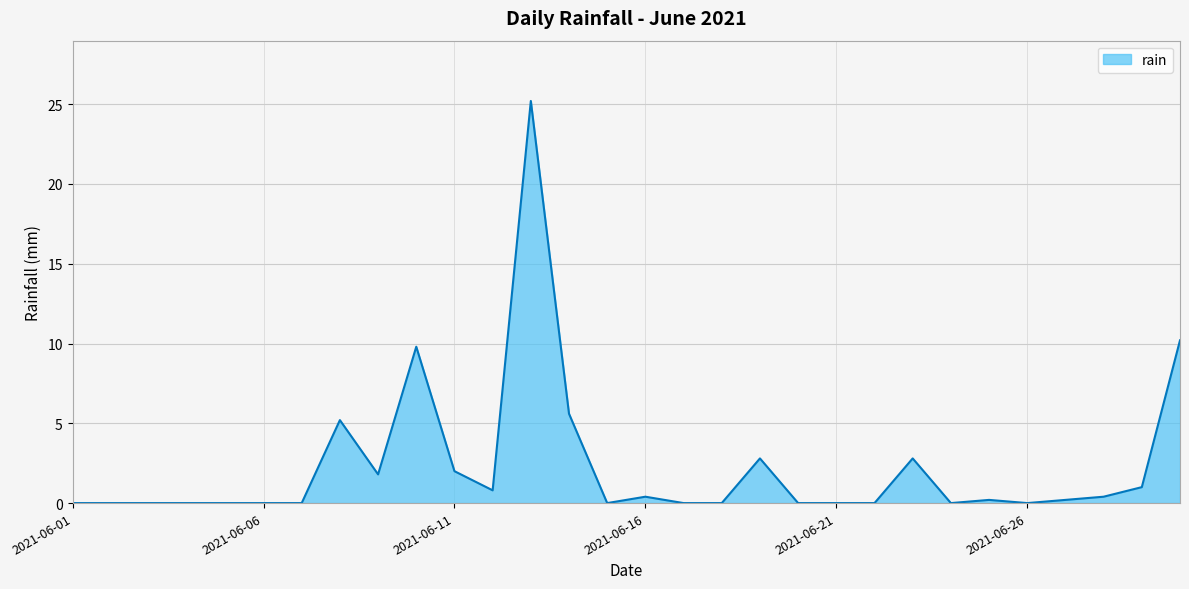

What is the difference between the maximum and minimum values?

25.2